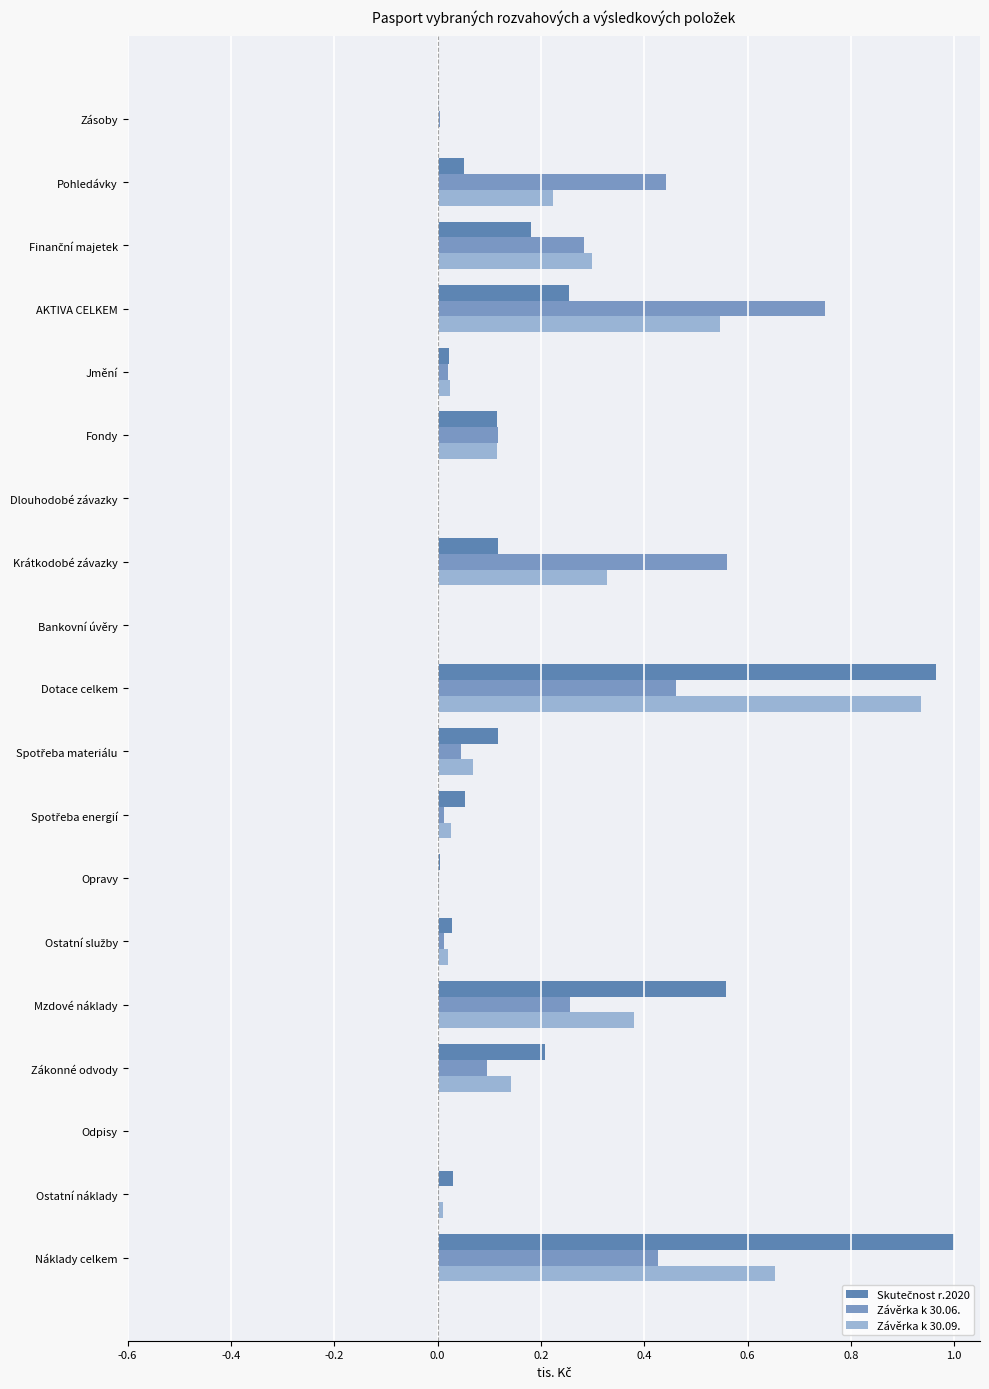

True or false: Závěrka k 30.06. has a value of 0.0 at Jmění.

True